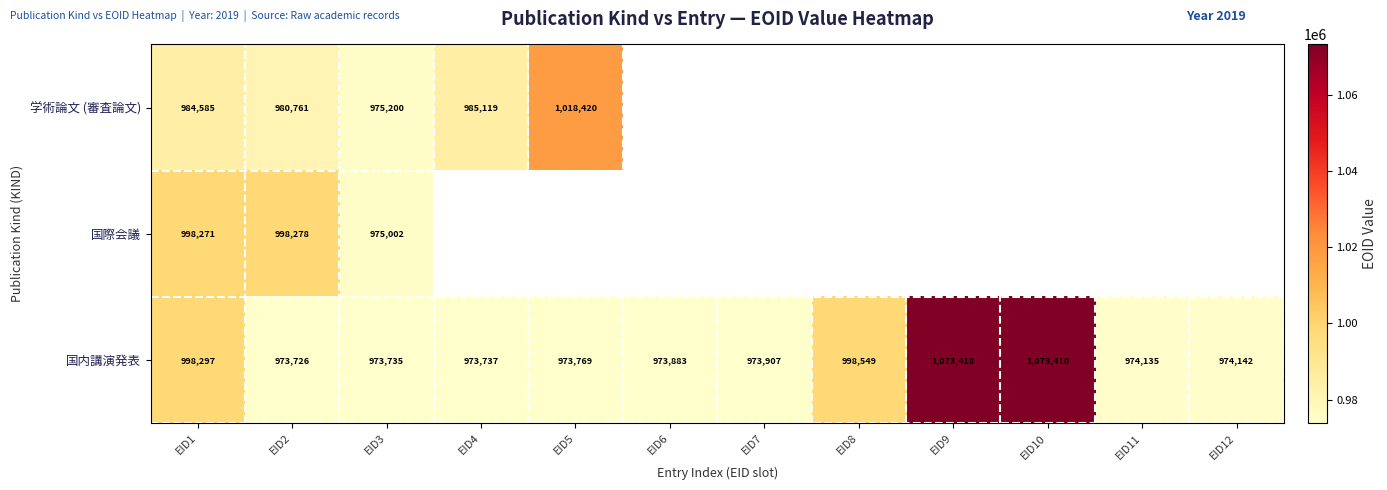

The value of 国内講演発表 at EID4 is 1708258. True or false?

False